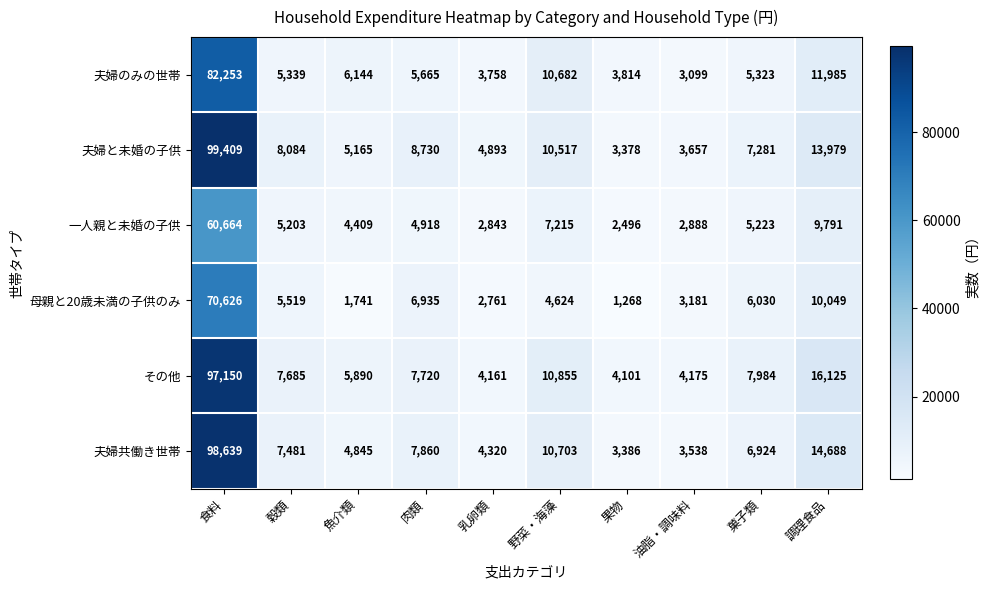

At which category does the chart reach its peak across all series?

食料